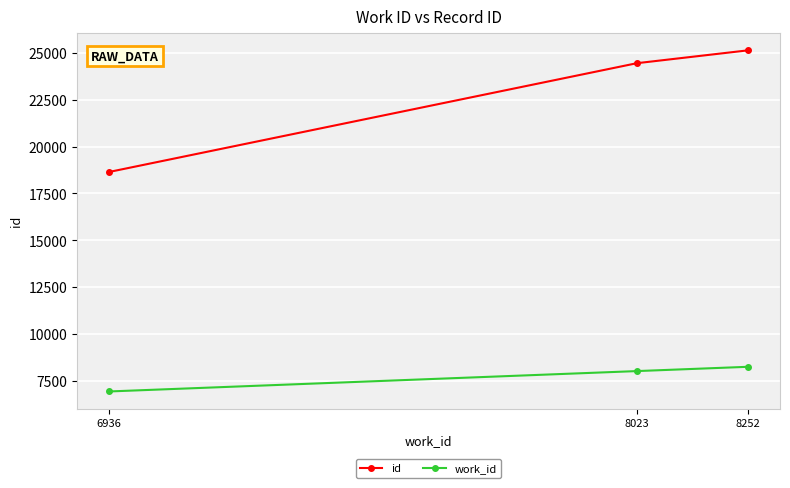

The work_id series shows 8023 at 8023. True or false?

True